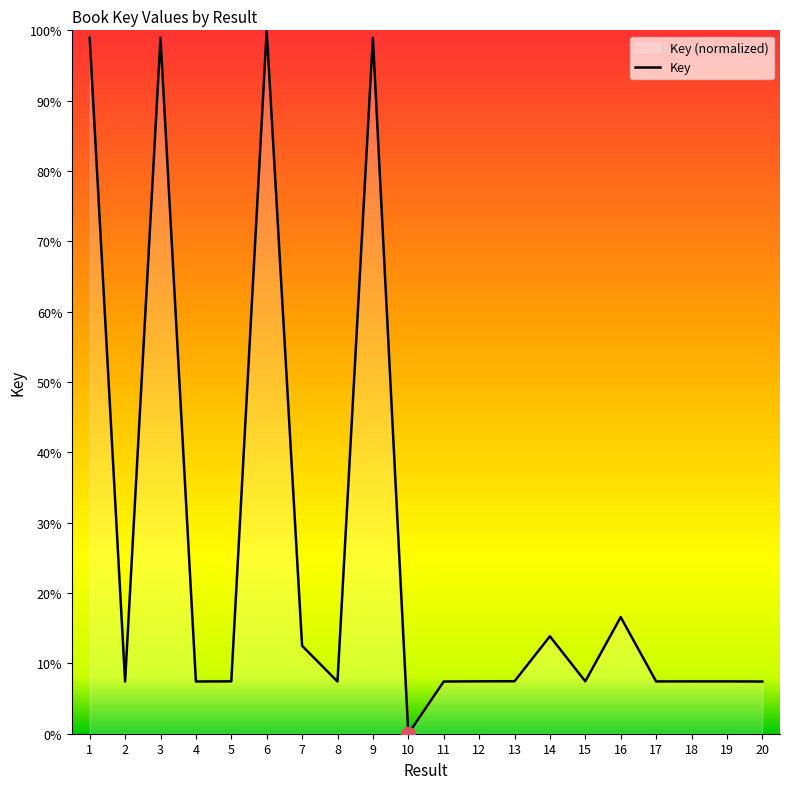

Which label corresponds to the smallest value in the chart?

10